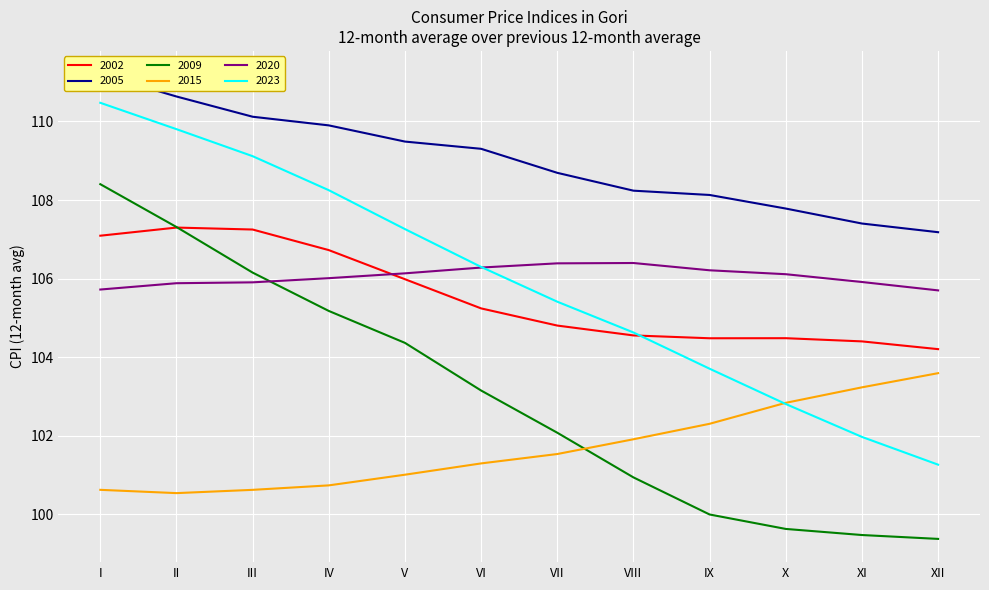

What is the difference between the maximum and minimum values in the 2009 series?

9.0